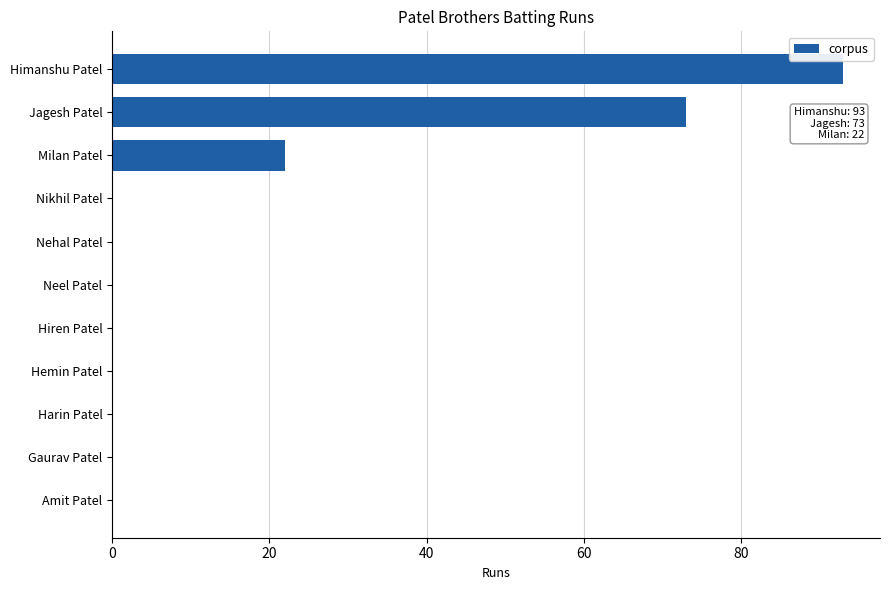

Are the bars grouped side by side (vs. stacked)?

No